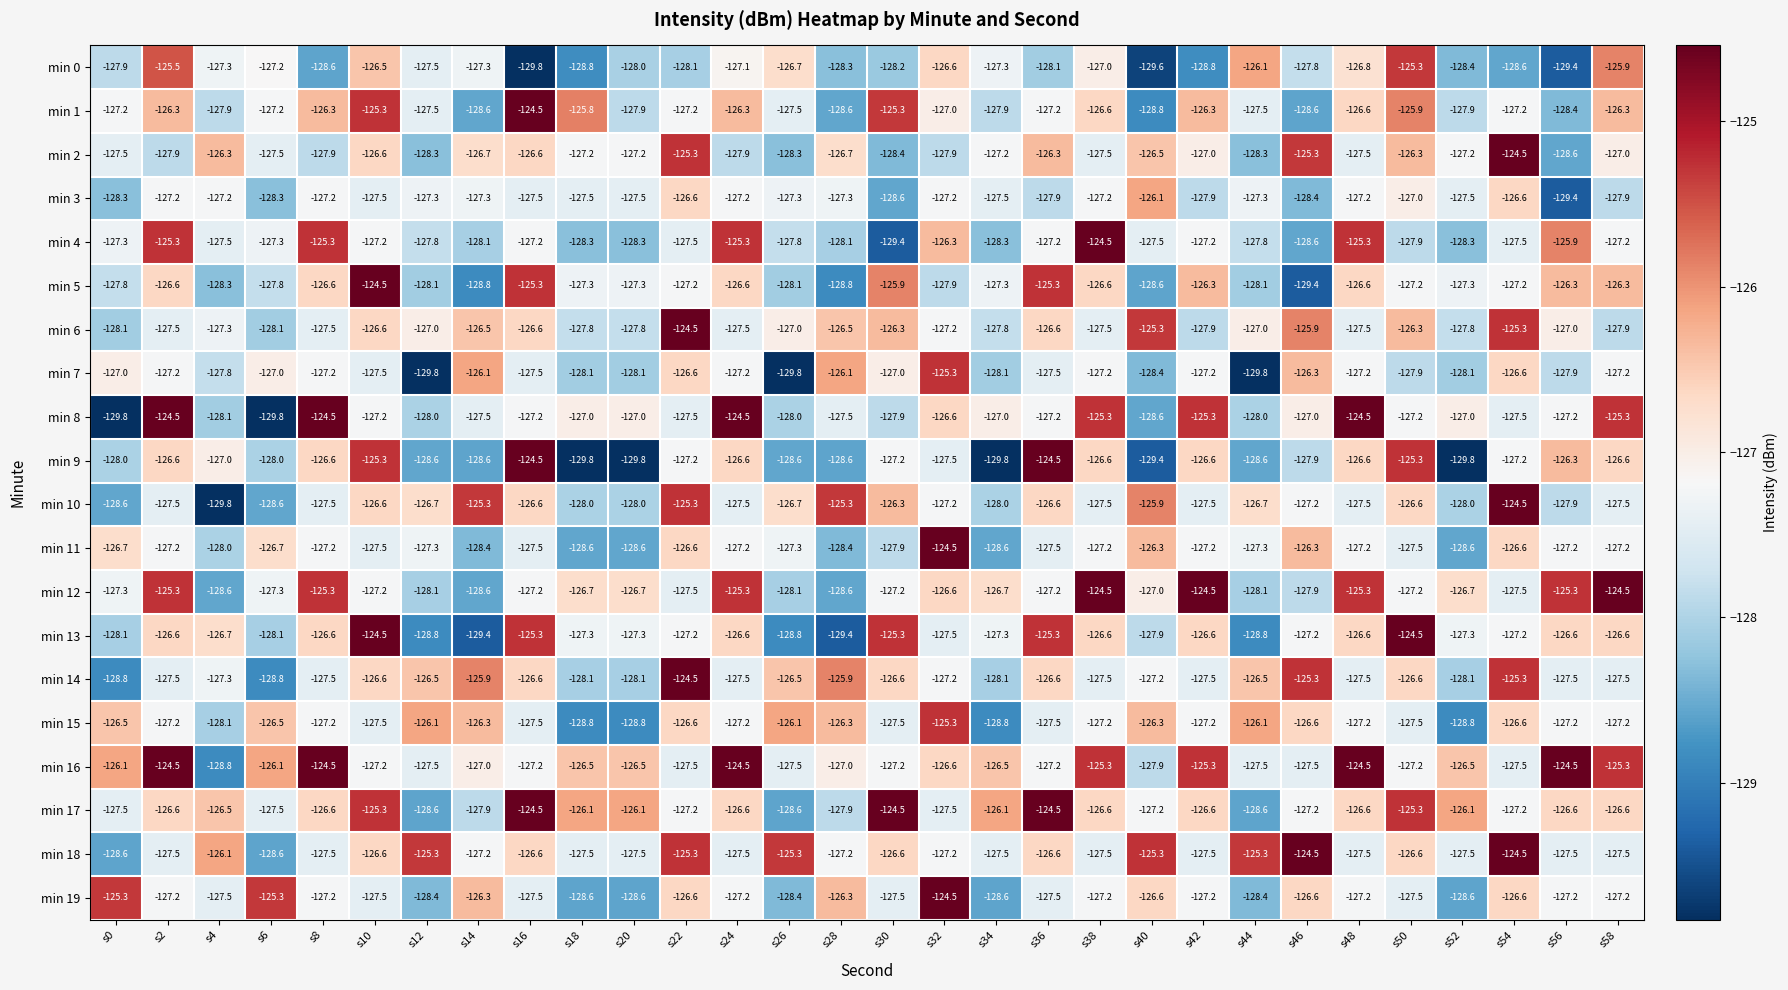

What is the difference between the maximum and second lowest values in the min 5 series?

4.3